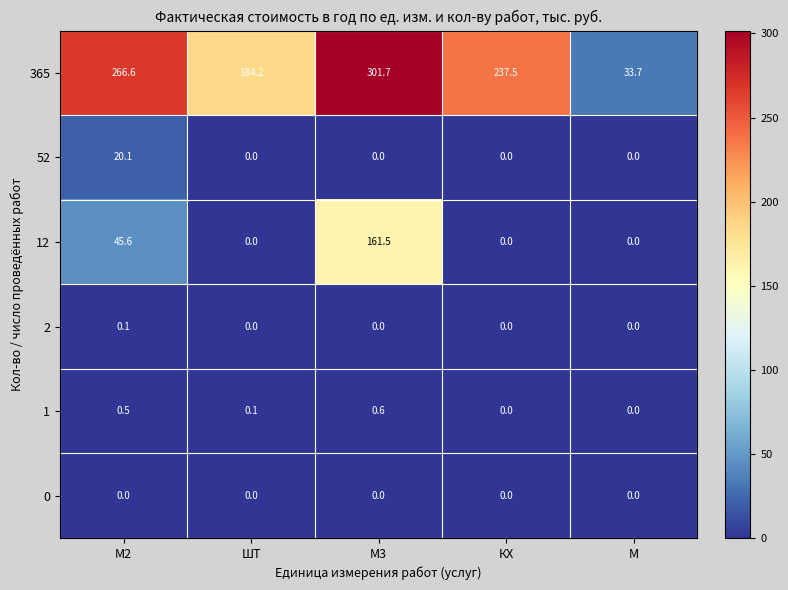

Reading left to right, what are all the values shown in this chart?

365: М2=266.6	ШТ=184.2	М3=301.7	КХ=237.5	М=33.7
52: М2=20.1	ШТ=0.0	М3=0.0	КХ=0.0	М=0.0
12: М2=45.6	ШТ=0.0	М3=161.5	КХ=0.0	М=0.0
2: М2=0.1	ШТ=0.0	М3=0.0	КХ=0.0	М=0.0
1: М2=0.5	ШТ=0.1	М3=0.6	КХ=0.0	М=0.0
0: М2=0.0	ШТ=0.0	М3=0.0	КХ=0.0	М=0.0